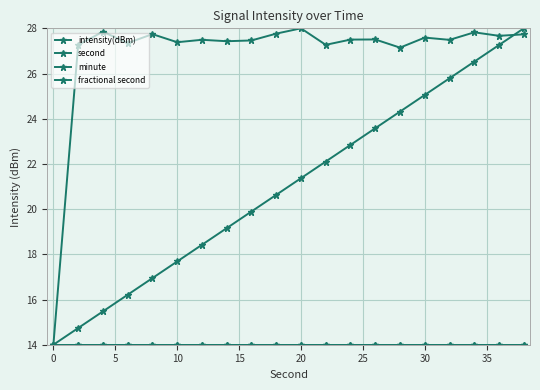

Is this an area chart (filled region under the line)?

No